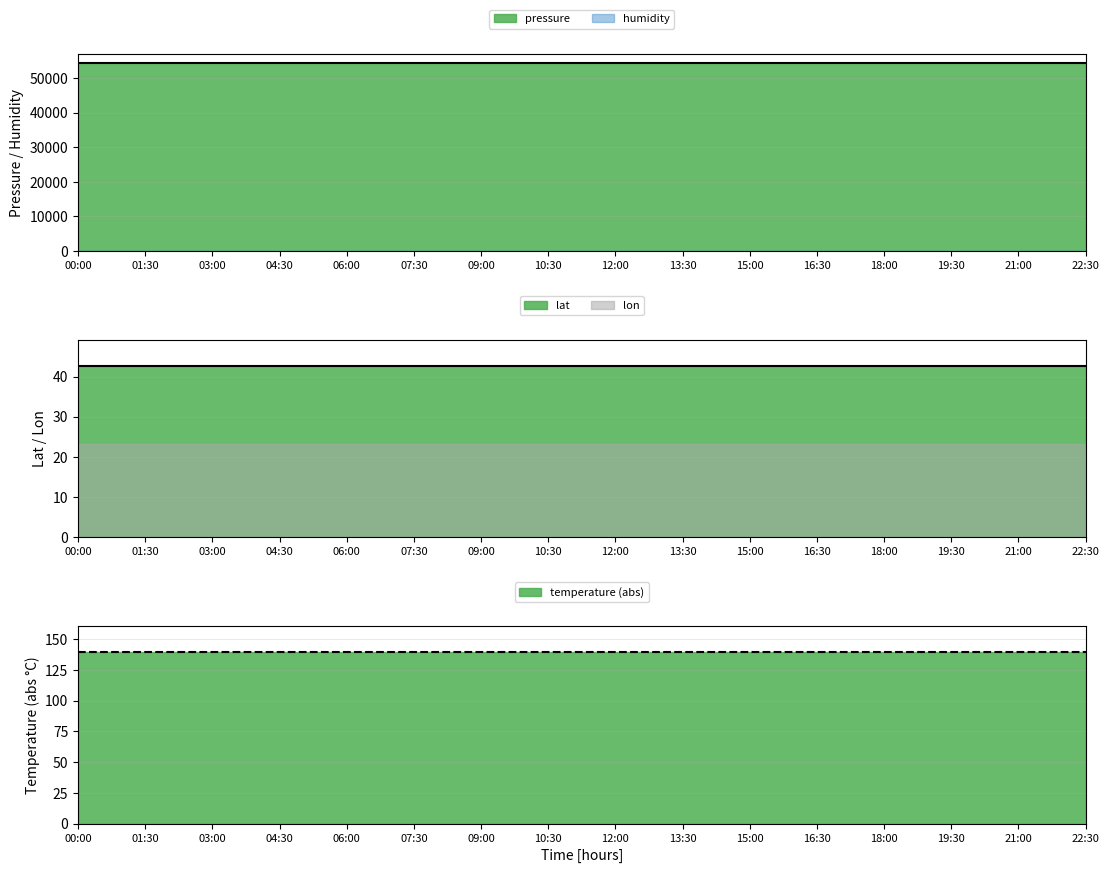

What are all the series names shown in the legend?

pressure, humidity, temperature, lat, lon